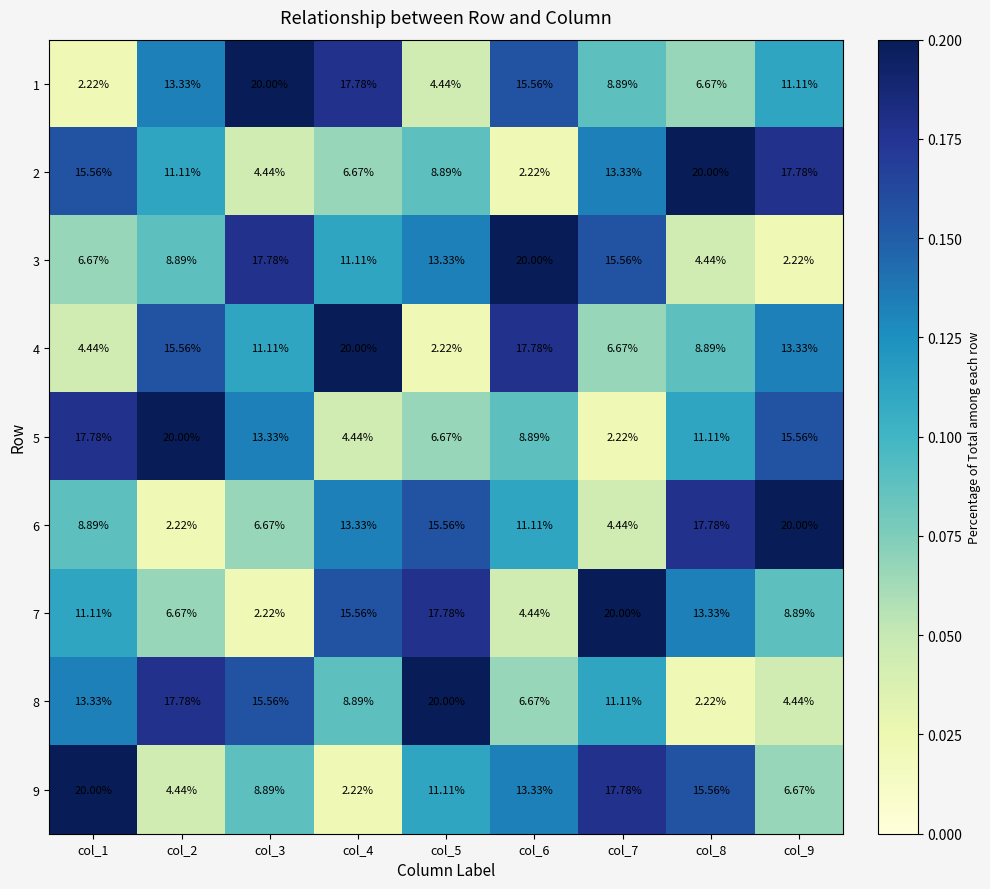

What is the total value across all series at col_6?

100.0